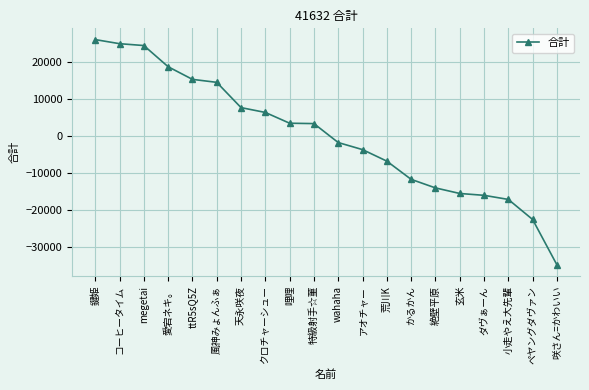

What is the change in value from コーヒータイム to 特級射手☆菫?

-21500